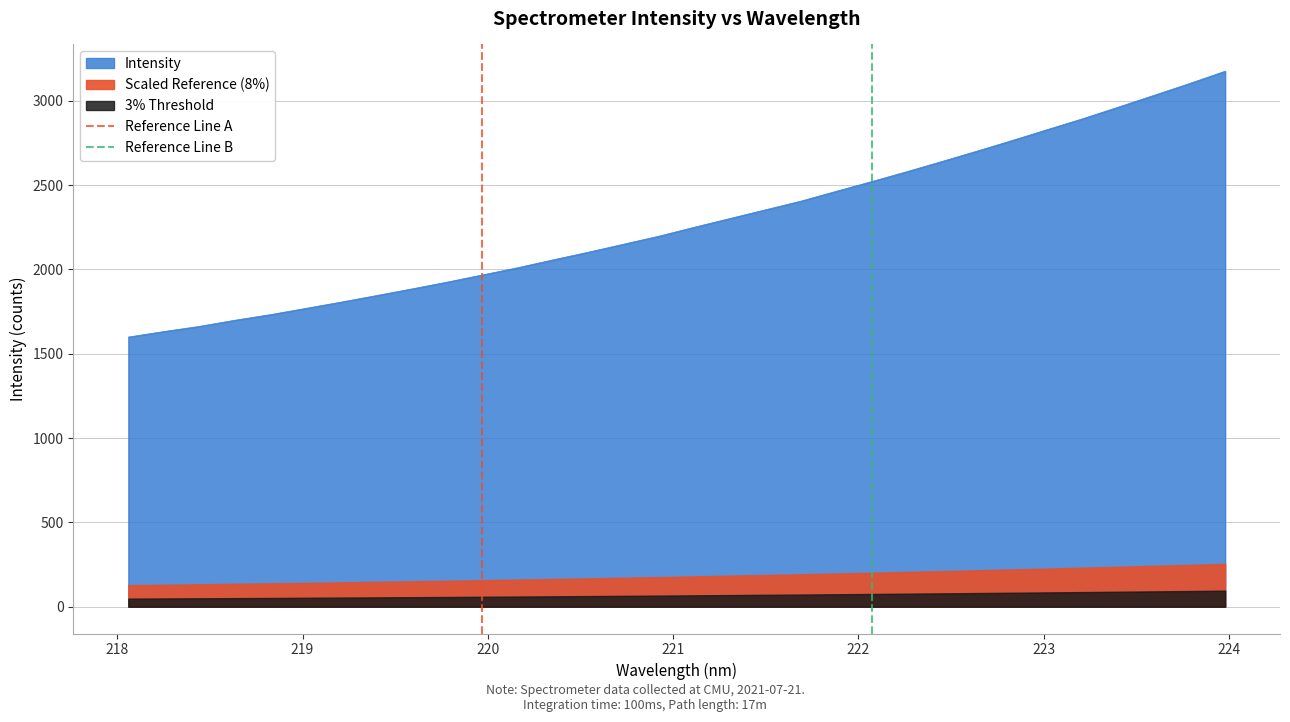

What is the maximum value for Intensity?

3174.9